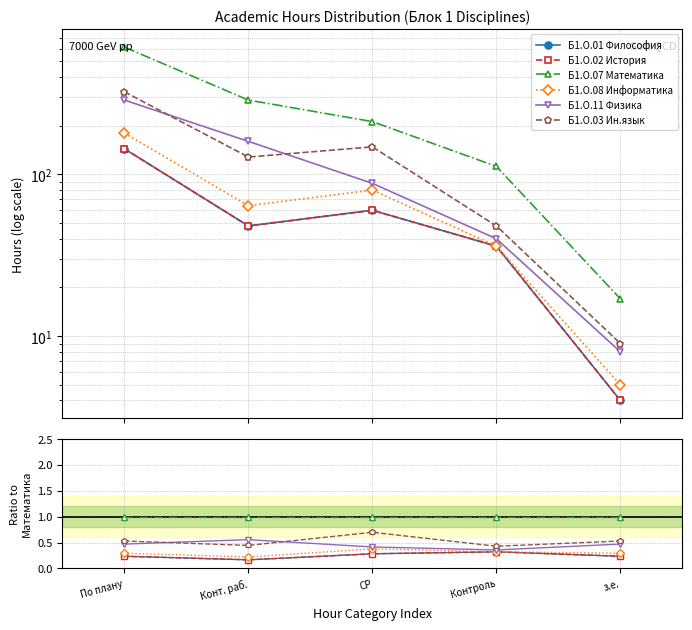

At which category does Б1.О.02 История reach its first local valley?

Конт. раб.